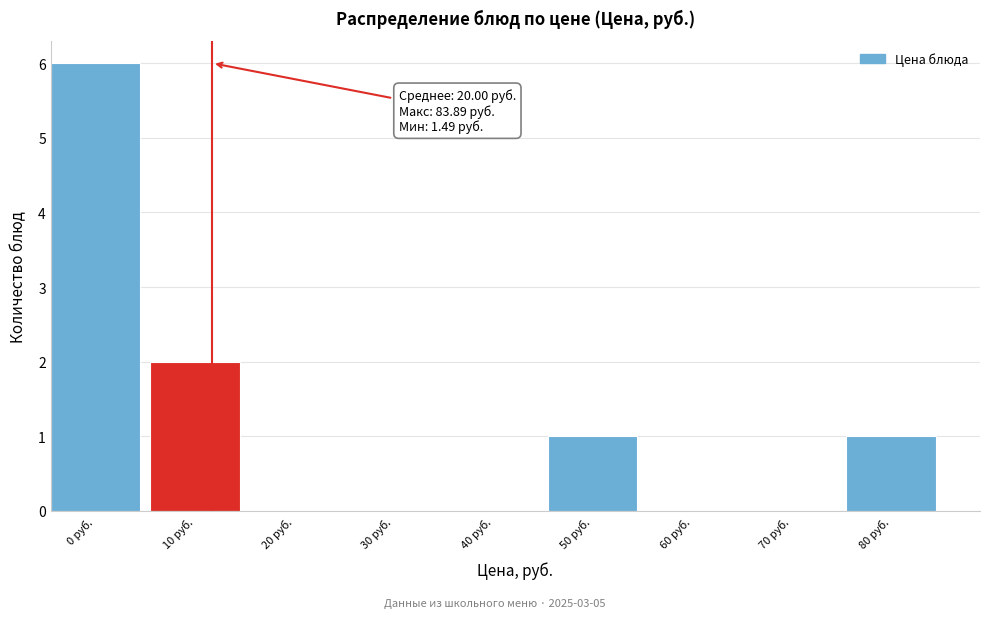

Reading left to right, transcribe all the data shown in this chart.

0 руб.=6	10 руб.=2	20 руб.=0	30 руб.=0	40 руб.=0	50 руб.=1	60 руб.=0	70 руб.=0	80 руб.=1